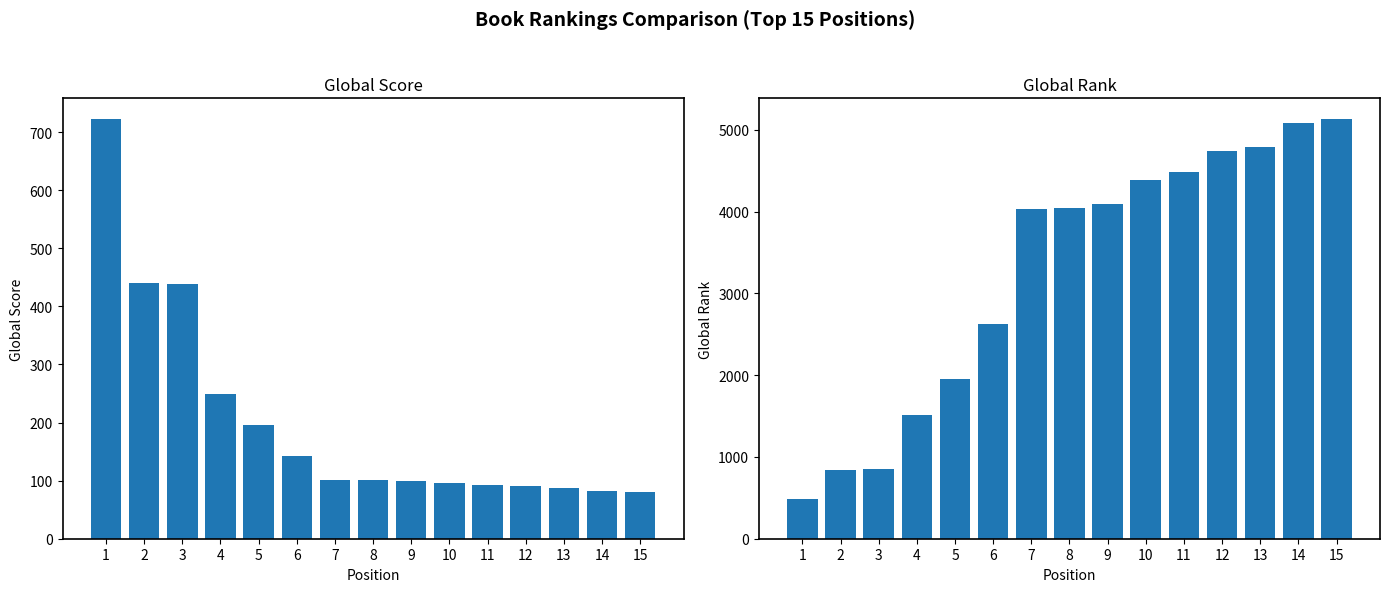

How many bars are there in each group?

2